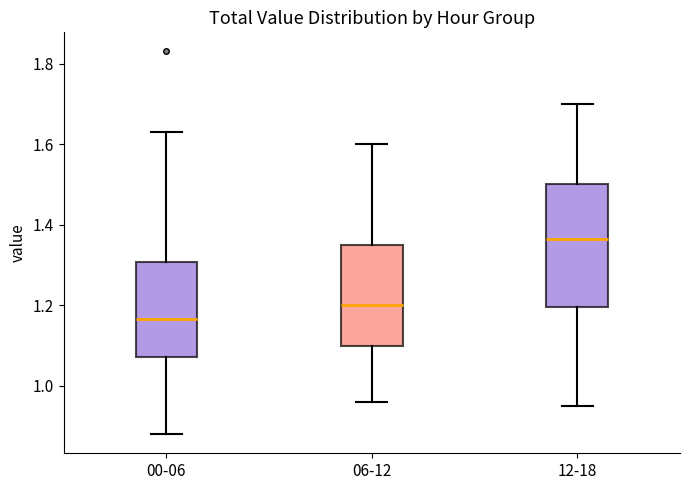

Which box's median line is the lowest?

00-06